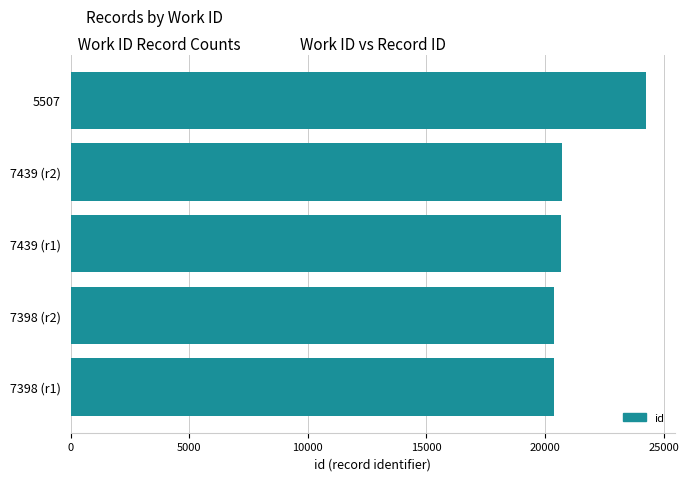

What is the sum of all values?

106375